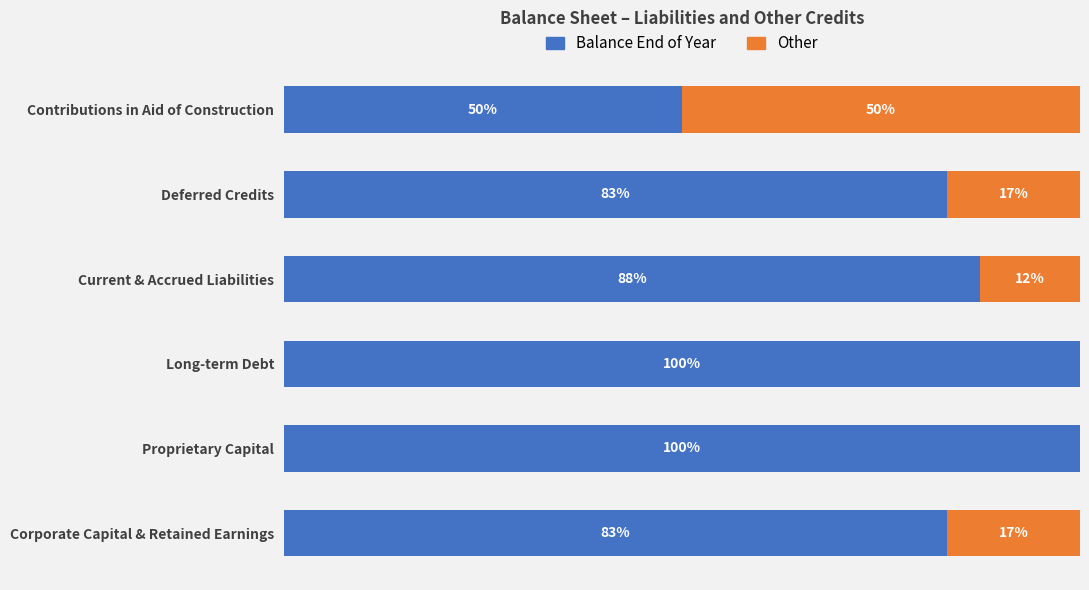

List the series in order of their peak value, lowest first.

Other, Balance End of Year